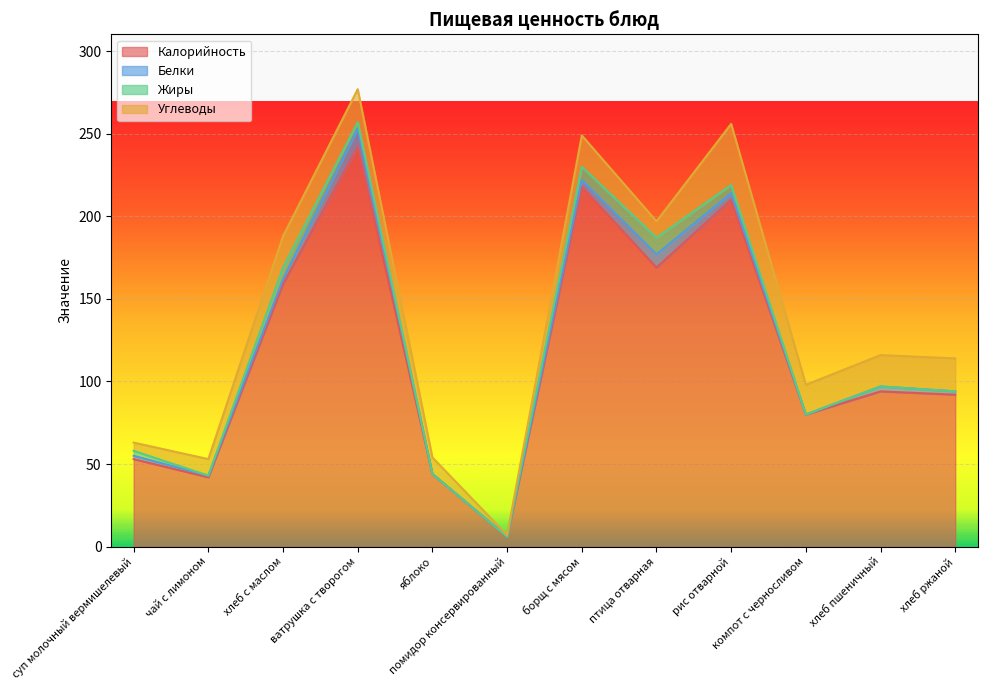

What is the difference between the maximum and minimum values in the Углеводы series?

36